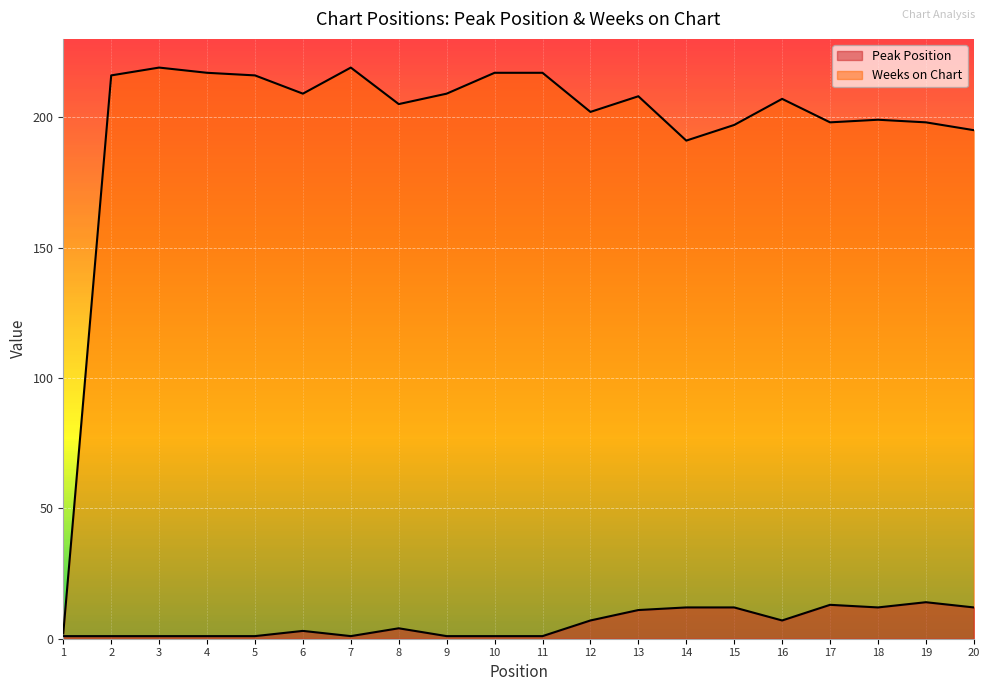

At which category is the sum across all series the highest?

3